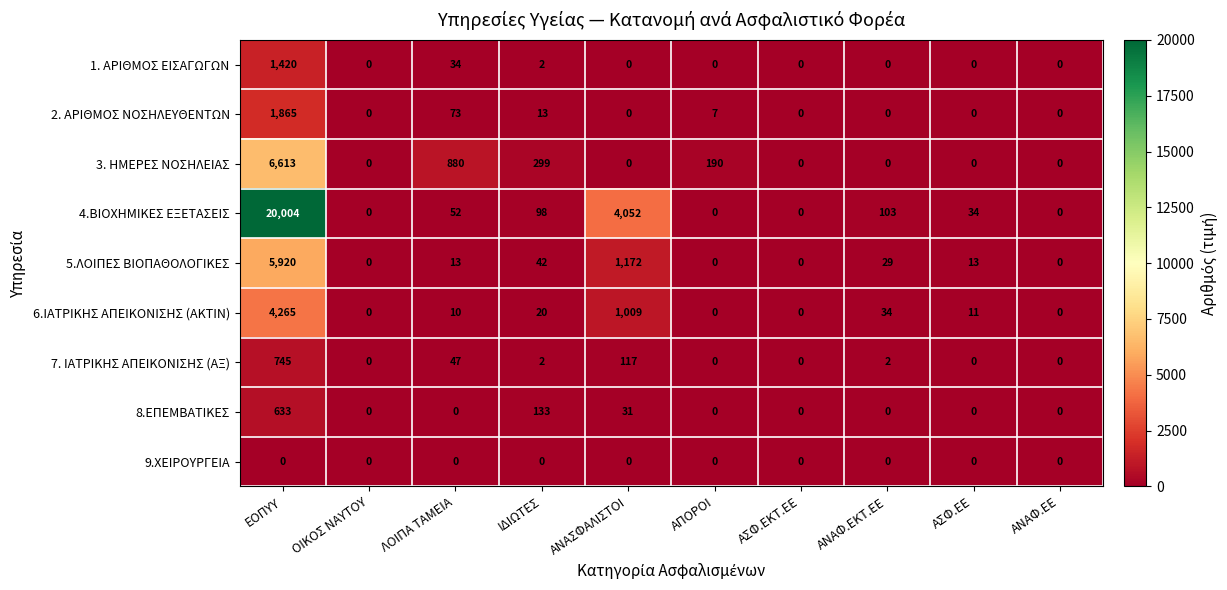

What is the difference between the second highest and second lowest values in the 7. ΙΑΤΡΙΚΗΣ ΑΠΕΙΚΟΝΙΣΗΣ (ΑΞ) series?

117